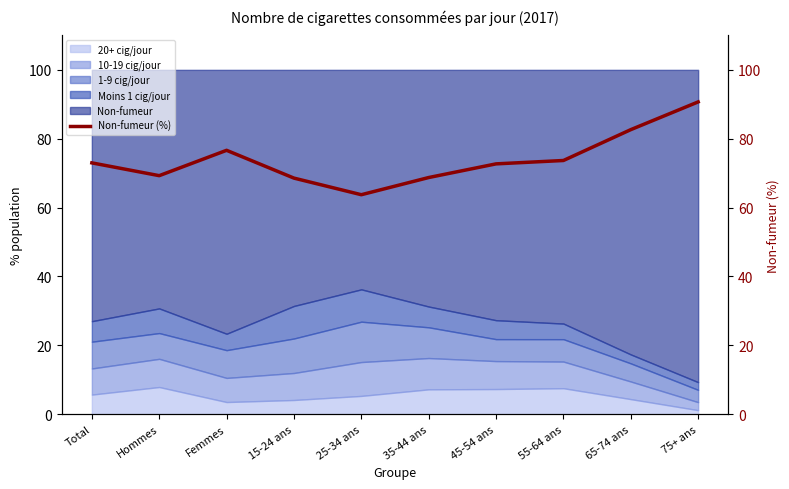

Reading right to left, list all the values displayed in this chart.

90.7	82.6	73.7	72.7	68.7	63.7	68.6	76.6	69.3	73.0